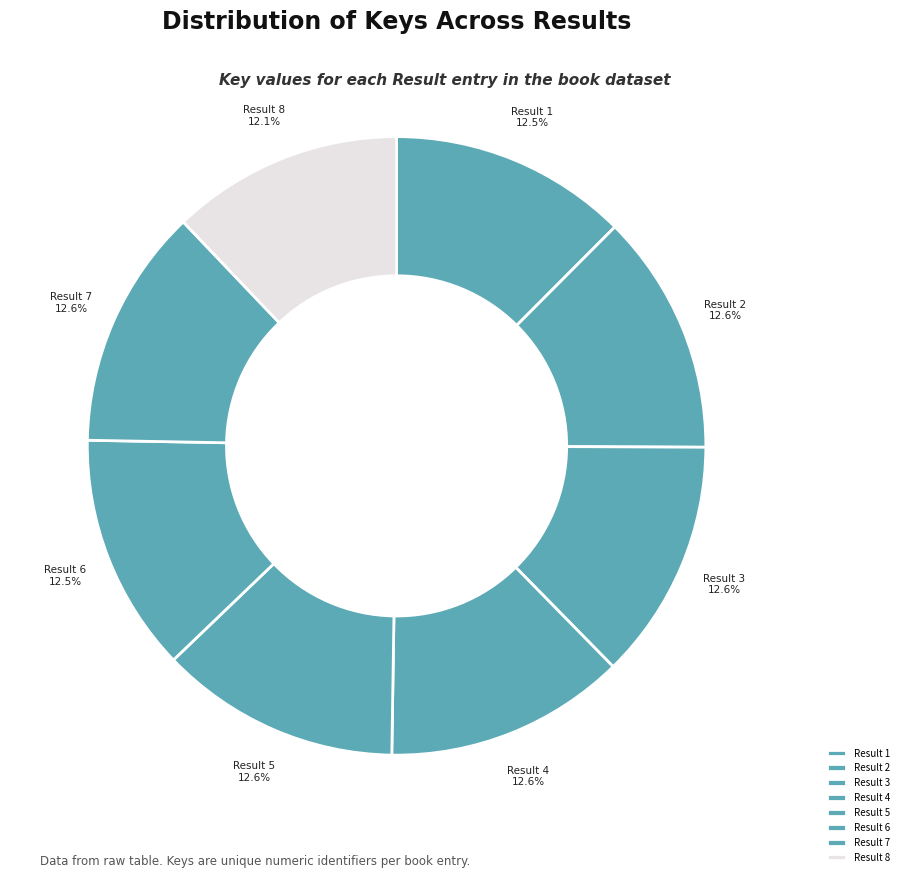

What is the ratio of the value at Result 2 to the value at Result 7?

1.0